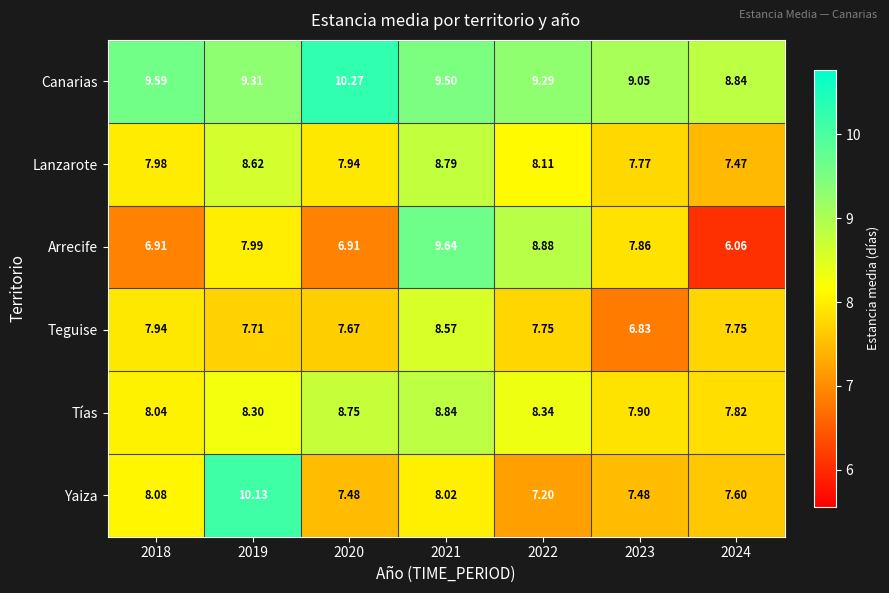

Which series changed the most between 2019 and 2020?

Yaiza